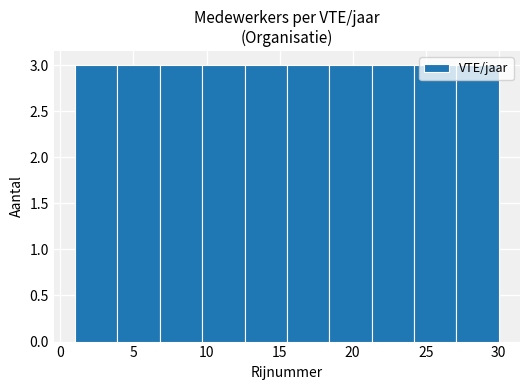

What is the height of the bar covering 18.4 to 21.3 on the x-axis? Neither the bar edges nor the heights are printed on the chart, so give them approximately, as read against the axes.

3